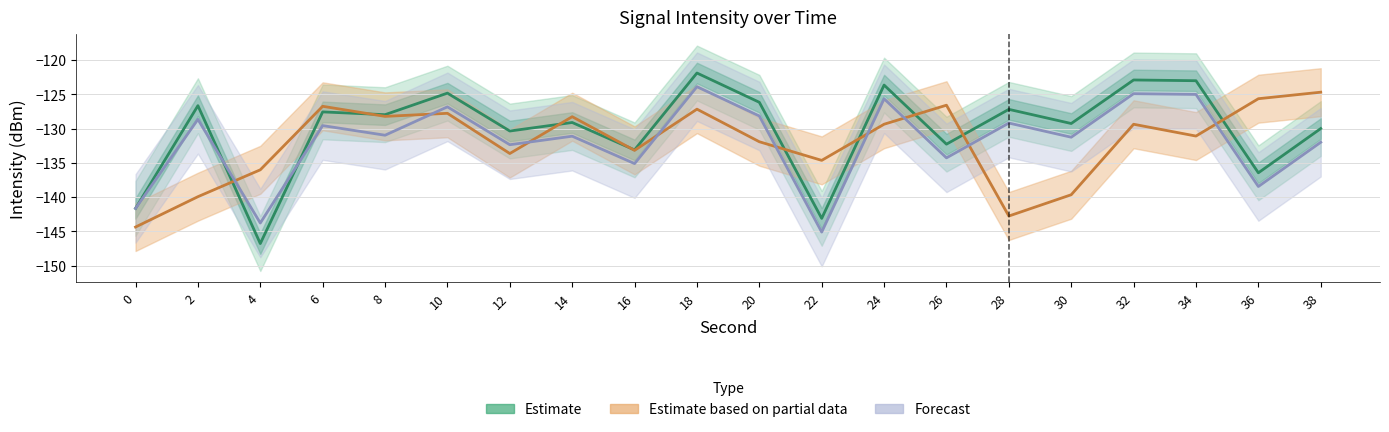

What is the value of the Estimate based on partial data point at the 5th from the left?

-128.2